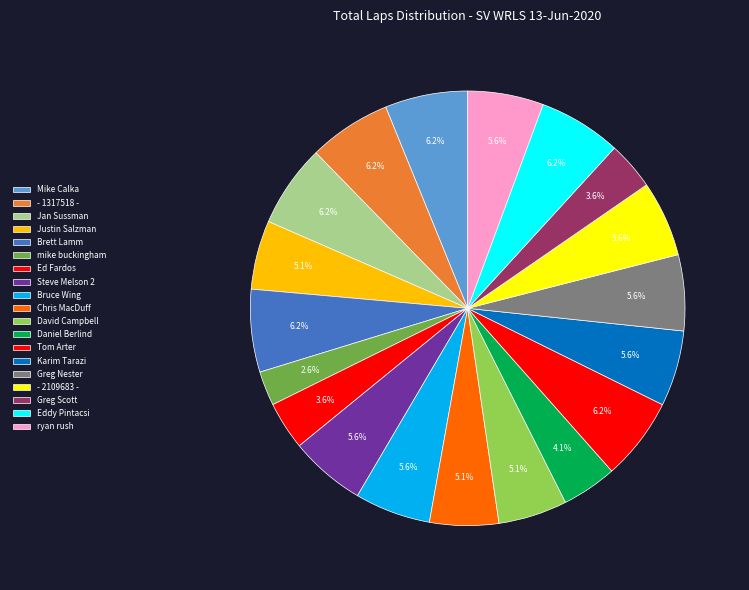

How many segments does this pie chart have?

19